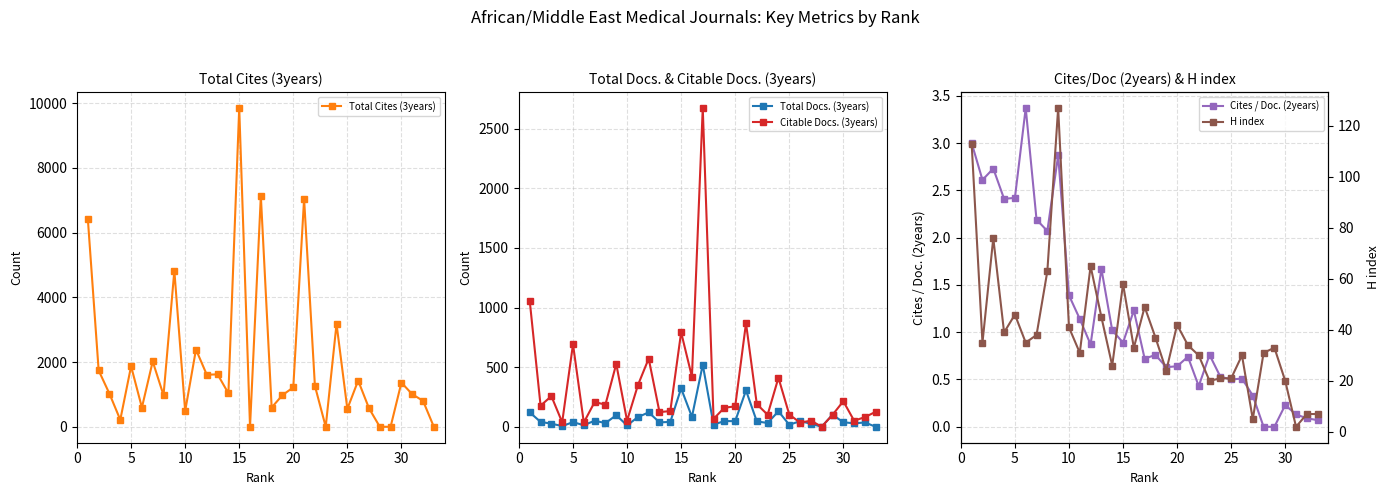

What is the average value of the Citable Docs. (3years) series?

334